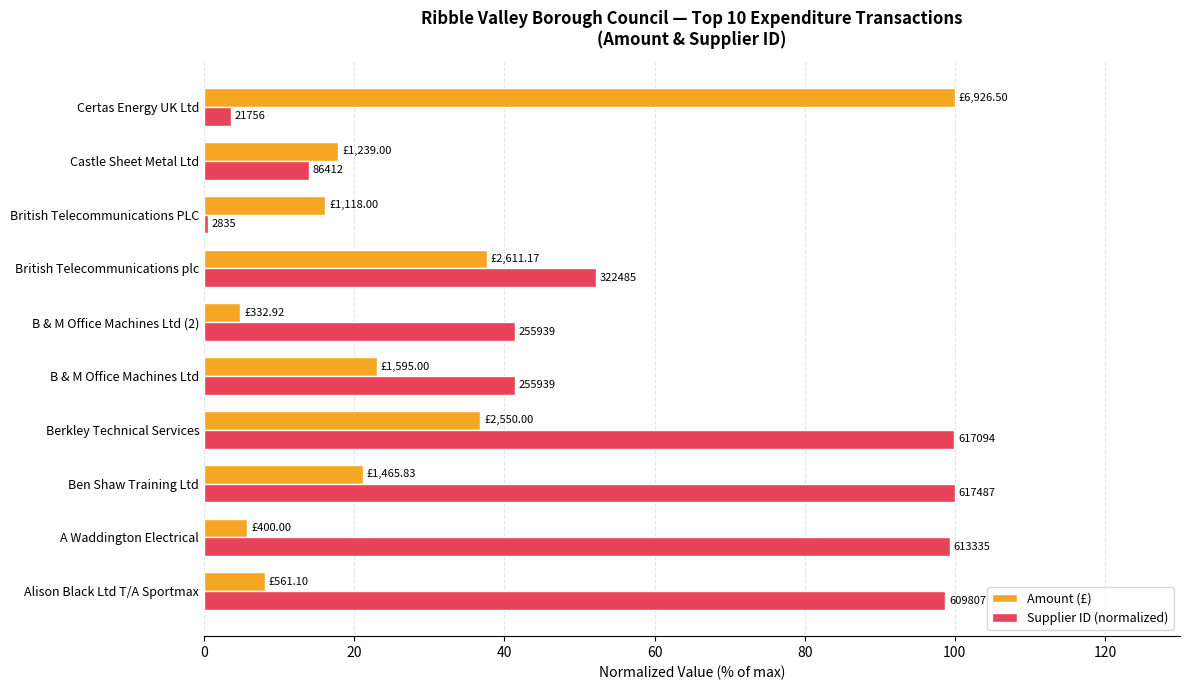

What are all the series names shown in the legend?

Amount (£), Supplier ID (normalized)